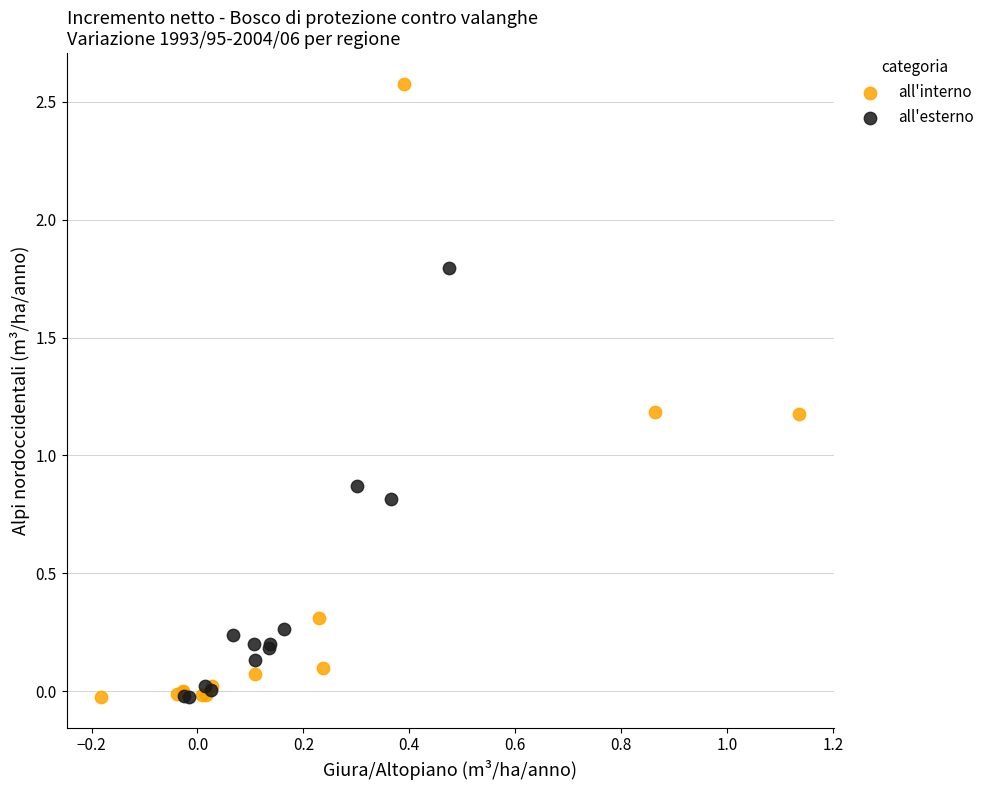

Which series has the widest spread of Y values?

all'interno